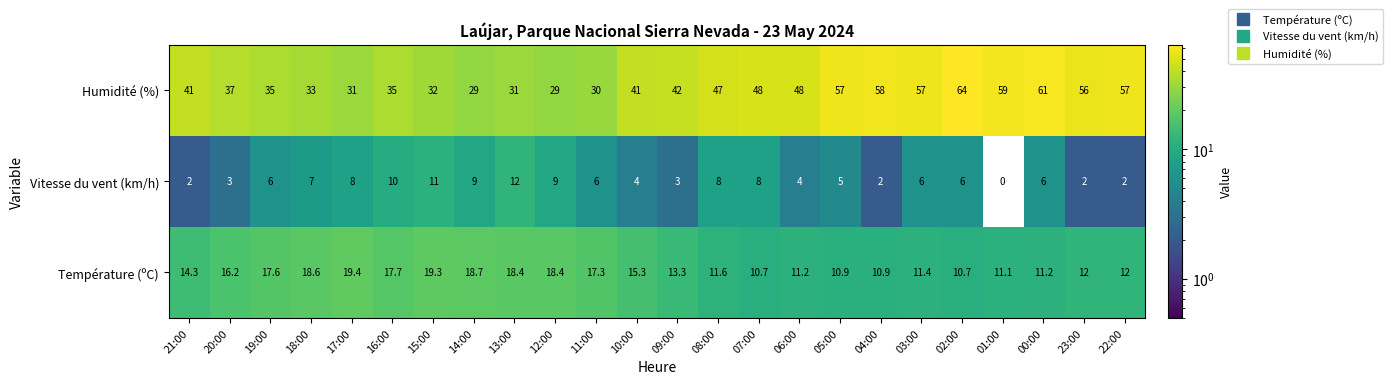

Rank the series by their average value, from highest to lowest.

Humidité (%), Température (ºC), Vitesse du vent (km/h)